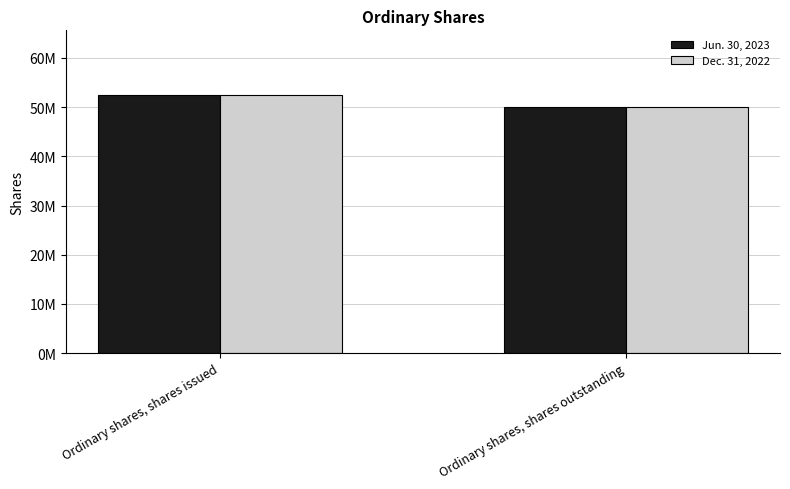

Which series changed the most between Ordinary shares, shares issued and Ordinary shares, shares outstanding?

Jun. 30, 2023